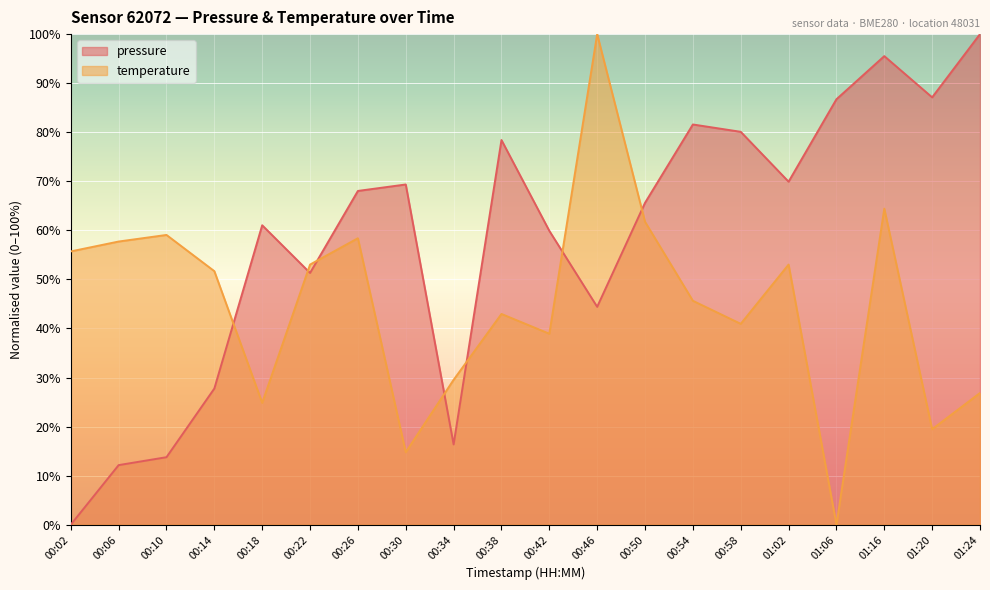

Which series has the largest range (max minus min)?

pressure